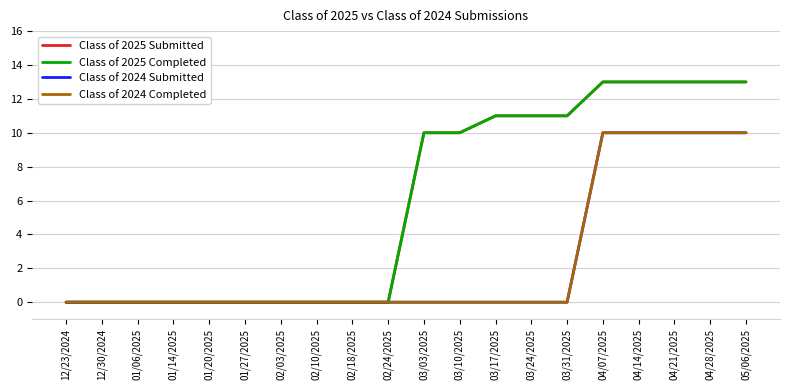

Count the Class of 2024 Completed values in the range 0 to 10.

20